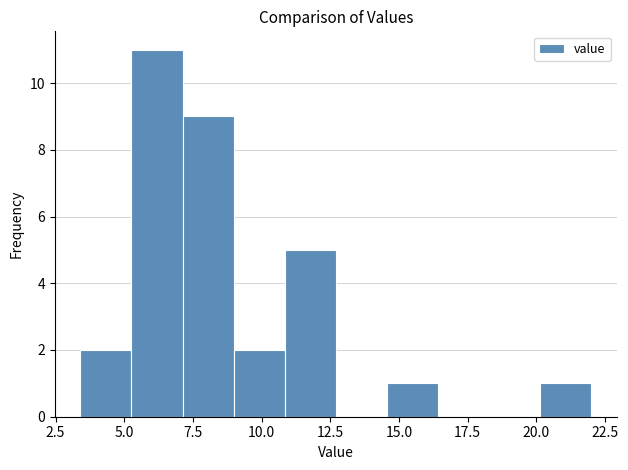

Read against the x-axis, roughly where is the centre of the tallest bar?

6.0